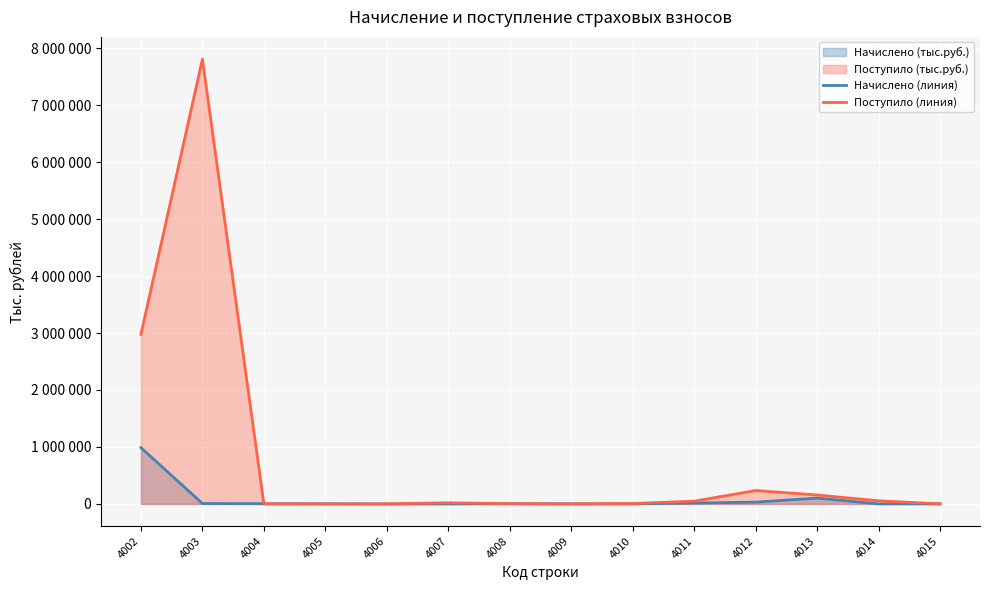

Reading right to left, list all the values displayed in this chart.

Начислено (линия): 1274	832	102126	31499	15538	519	1028	4125	2	201	1869	3255	7252	988037
Поступило (линия): 621	54809	156645	235054	47967	7260	220	2983	20084	22	209	1010	7809058	2977520